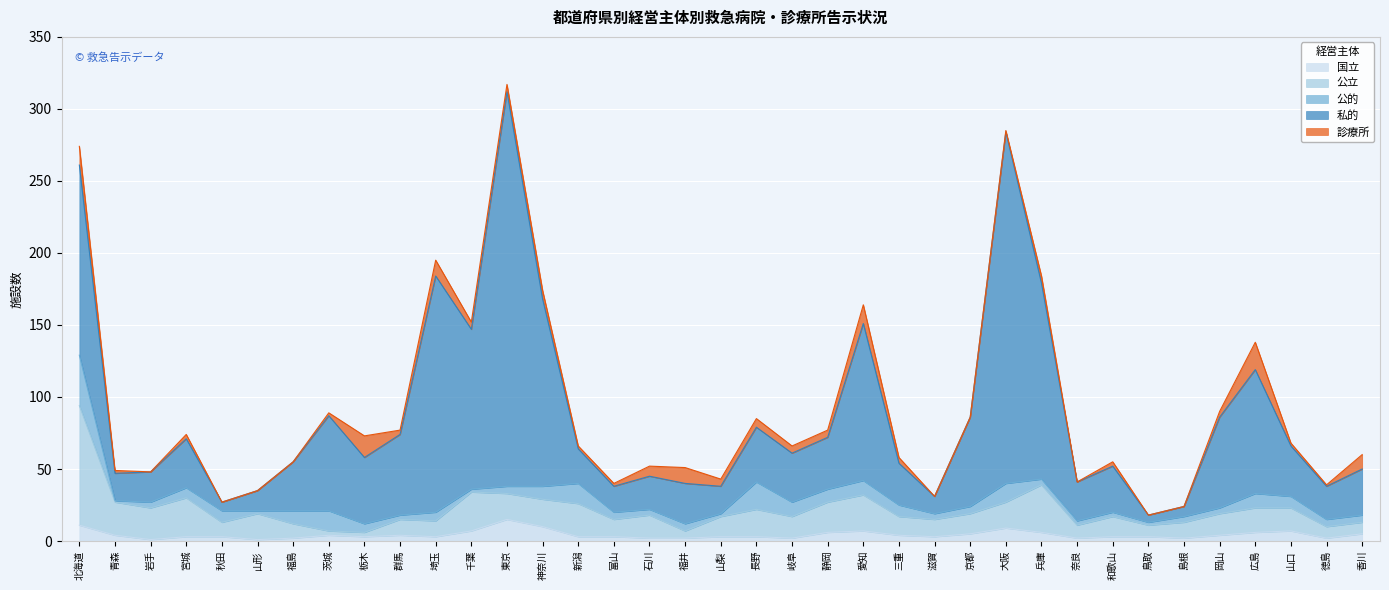

Where does the 公立 series first go above 15?

北海道